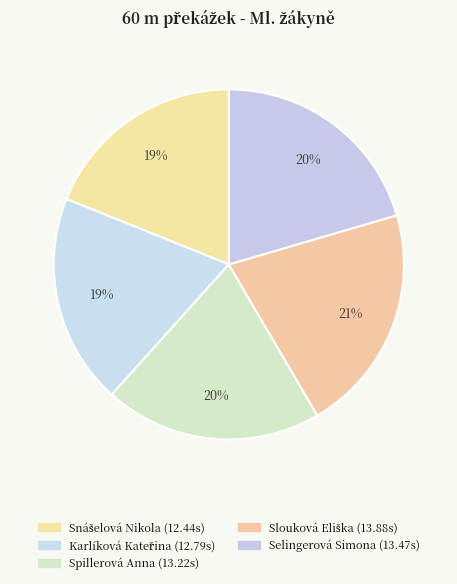

True or false: Slouková Eliška accounts for 21% of the total.

True